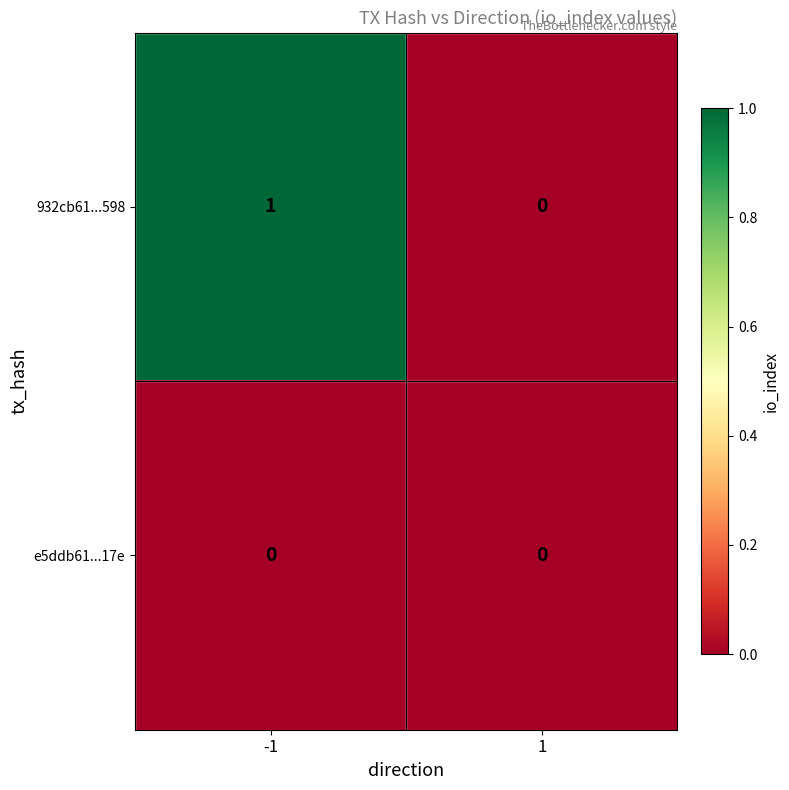

At -1, list the series in order from largest to smallest.

932cb61...598, e5ddb61...17e